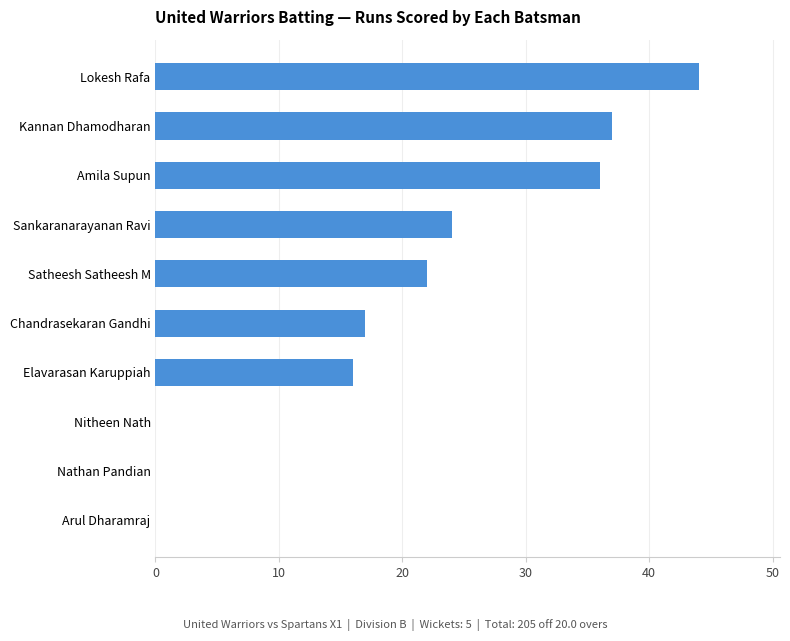

Are the bars horizontal?

Yes